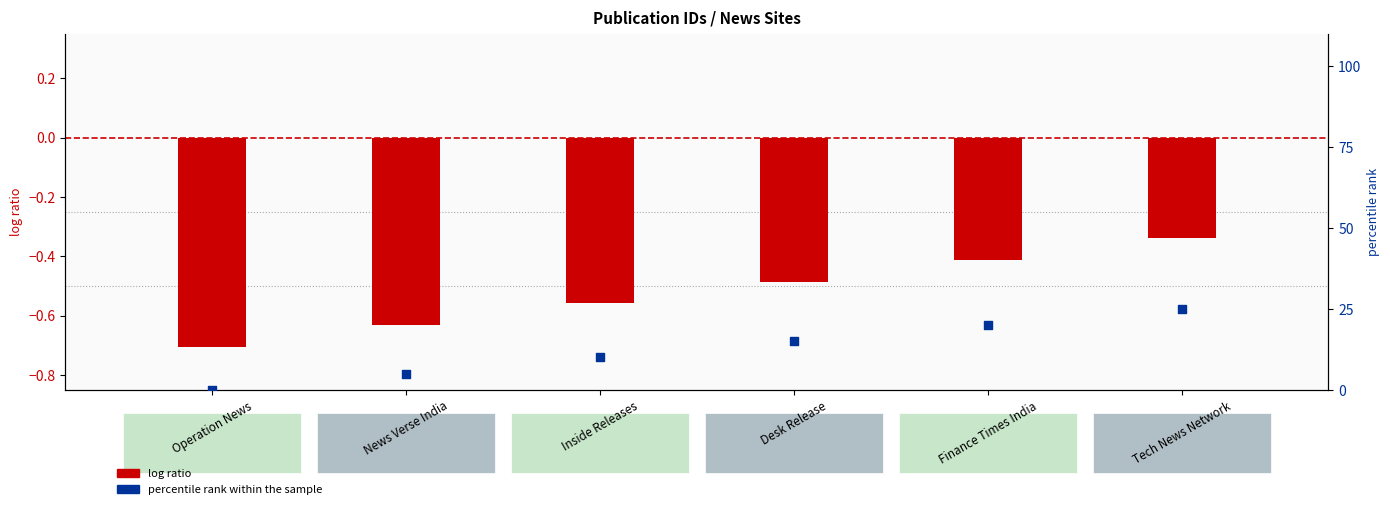

At how many categories does at least one series exceed 0?

5